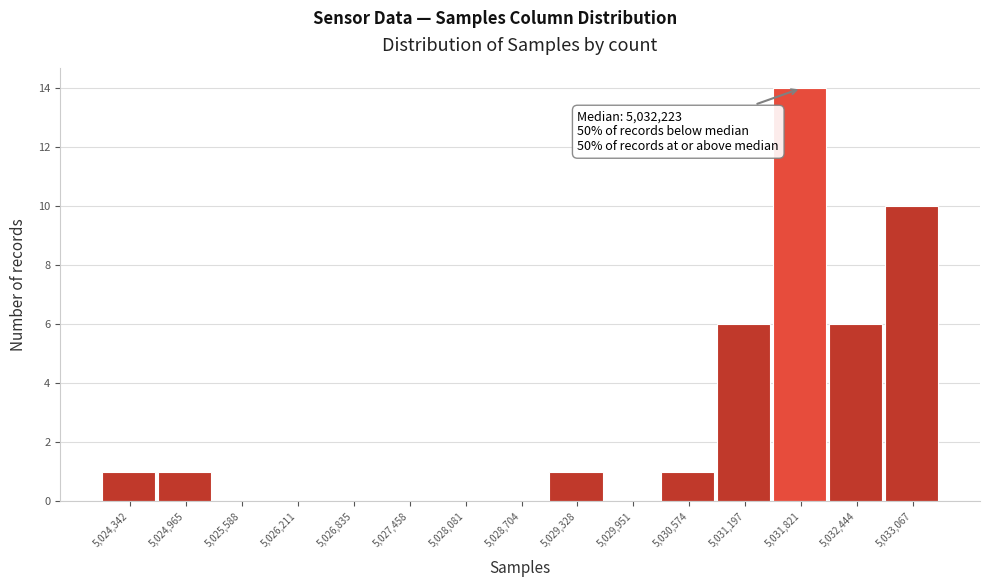

Reading right to left, list all the values displayed in this chart.

5,033,067=10	5,032,444=6	5,031,821=14	5,031,197=6	5,030,574=1	5,029,951=0	5,029,328=1	5,028,704=0	5,028,081=0	5,027,458=0	5,026,835=0	5,026,211=0	5,025,588=0	5,024,965=1	5,024,342=1